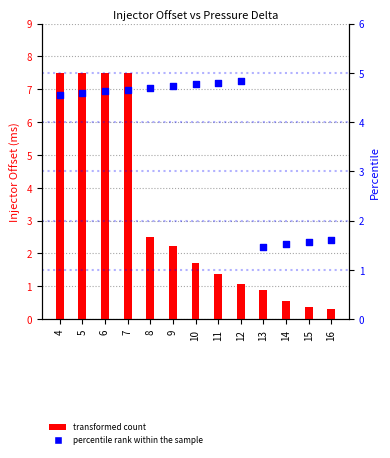

At how many categories does at least one series exceed 6?

4